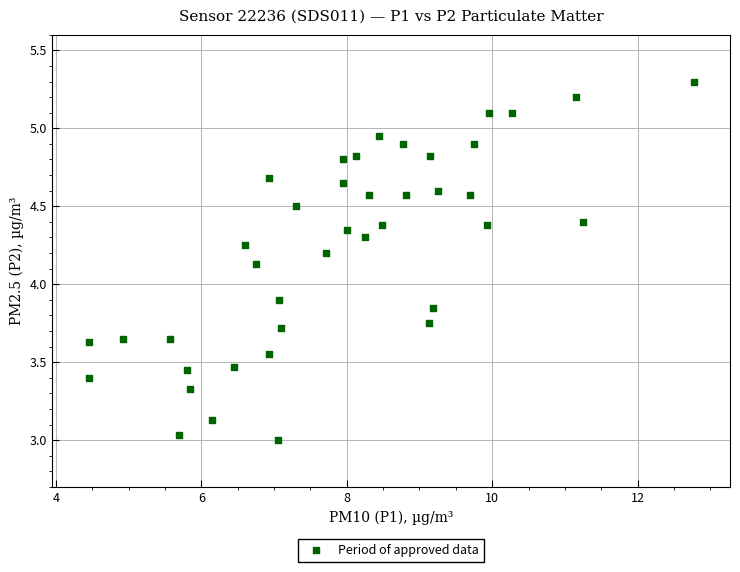

What is the range of X values (max minus min)?

8.3